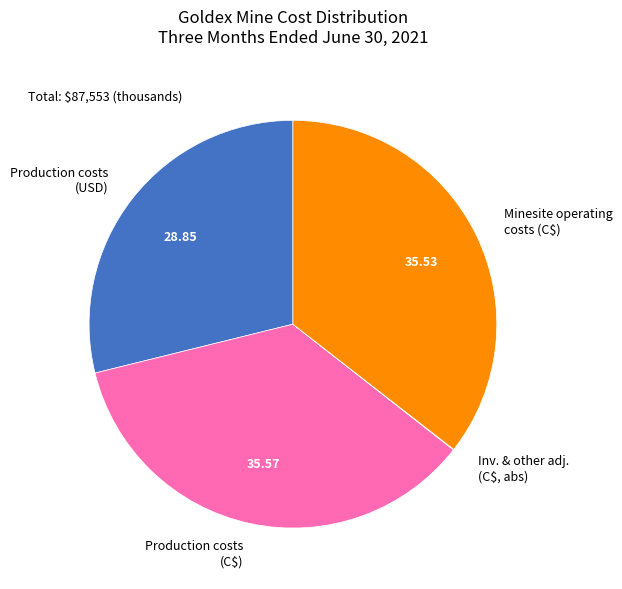

Is Production costs (USD) the majority of the pie?

No